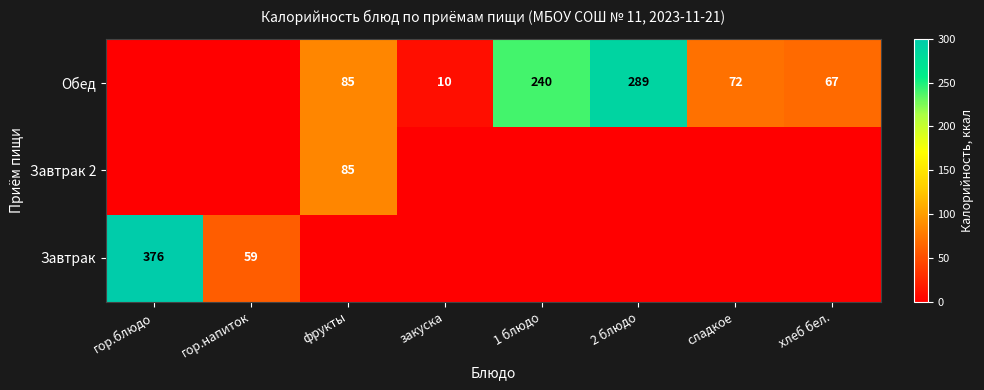

What is the difference between the Обед values at закуска and хлеб бел.?

57